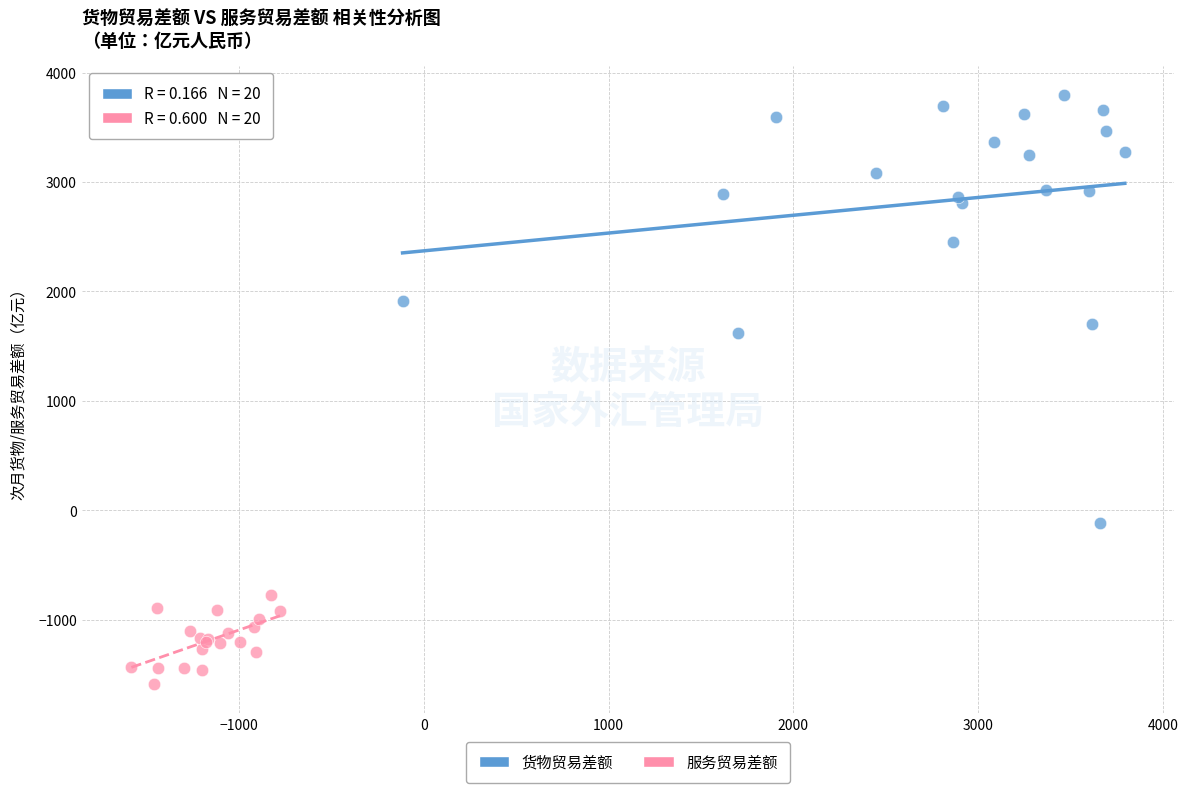

What are all the series names shown in the legend?

货物贸易差额, 服务贸易差额